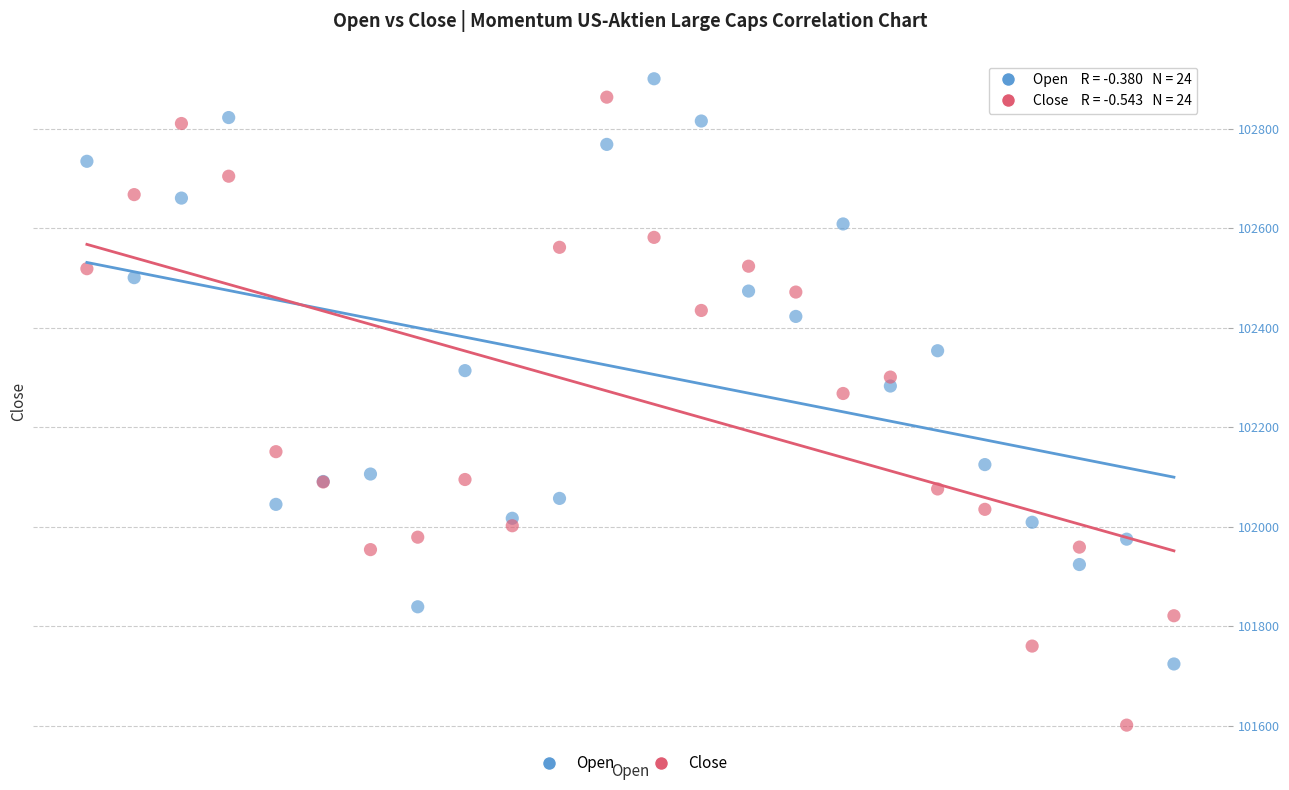

Which series has the widest spread of Y values?

Close